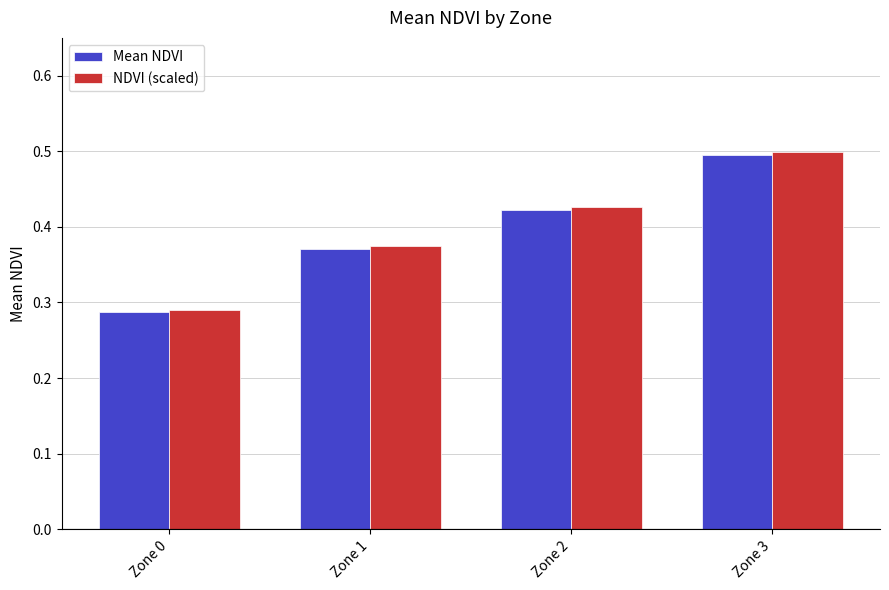

What are all the series names shown in the legend?

Mean NDVI, NDVI (scaled)